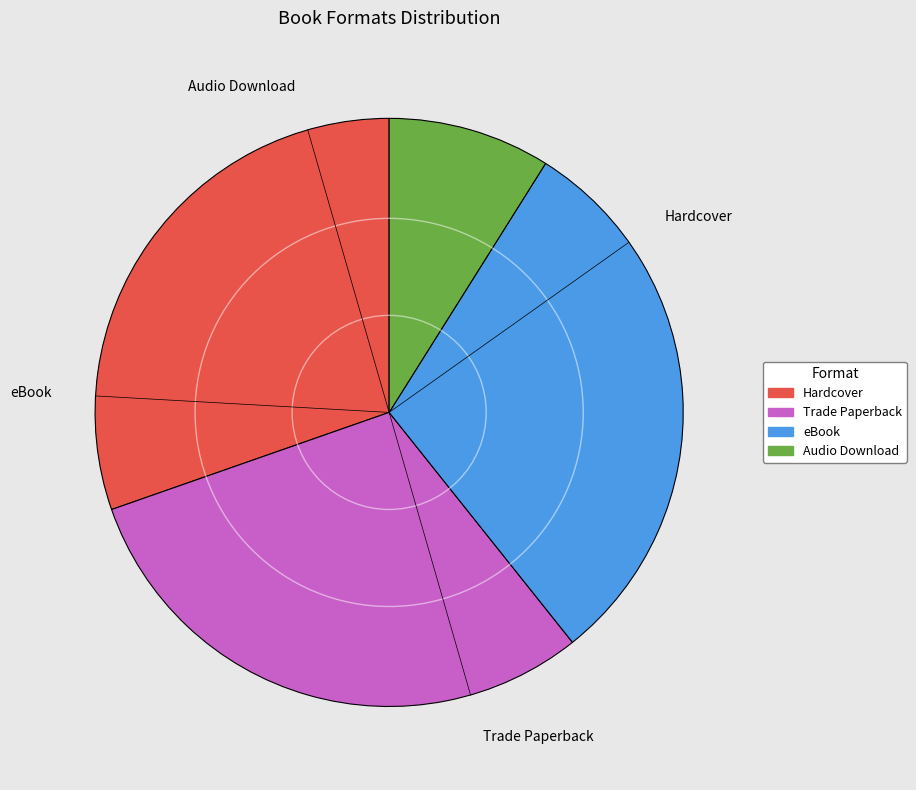

Is Audio Download the majority of the pie?

No